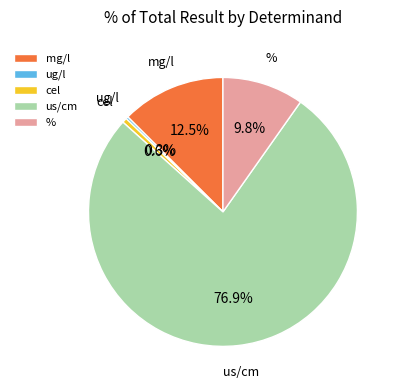

Which has a higher value, cel or mg/l?

mg/l